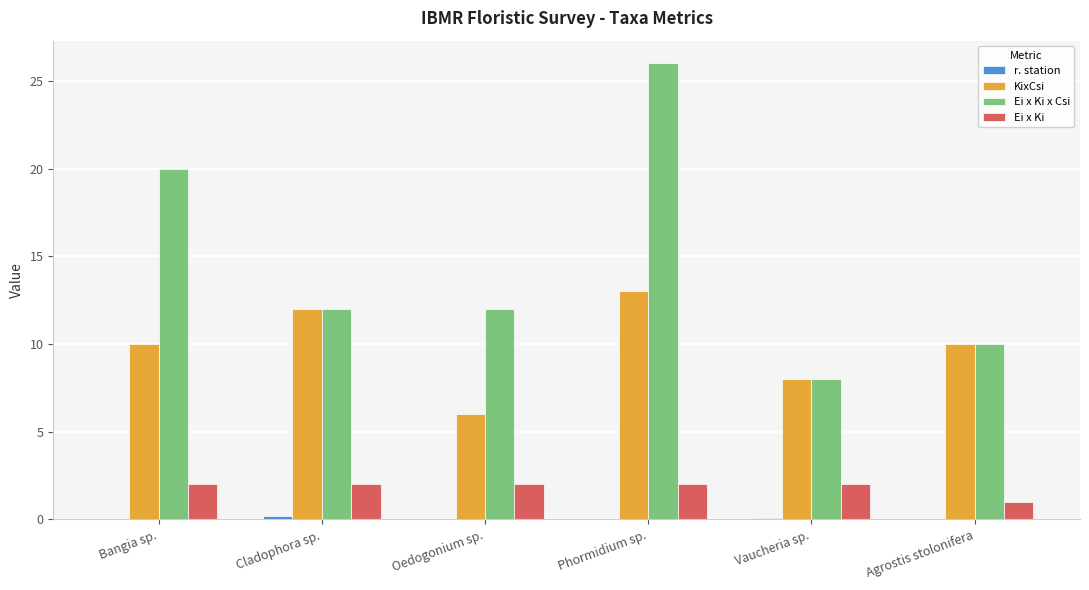

What is the average value of the Ei x Ki x Csi series?

14.7